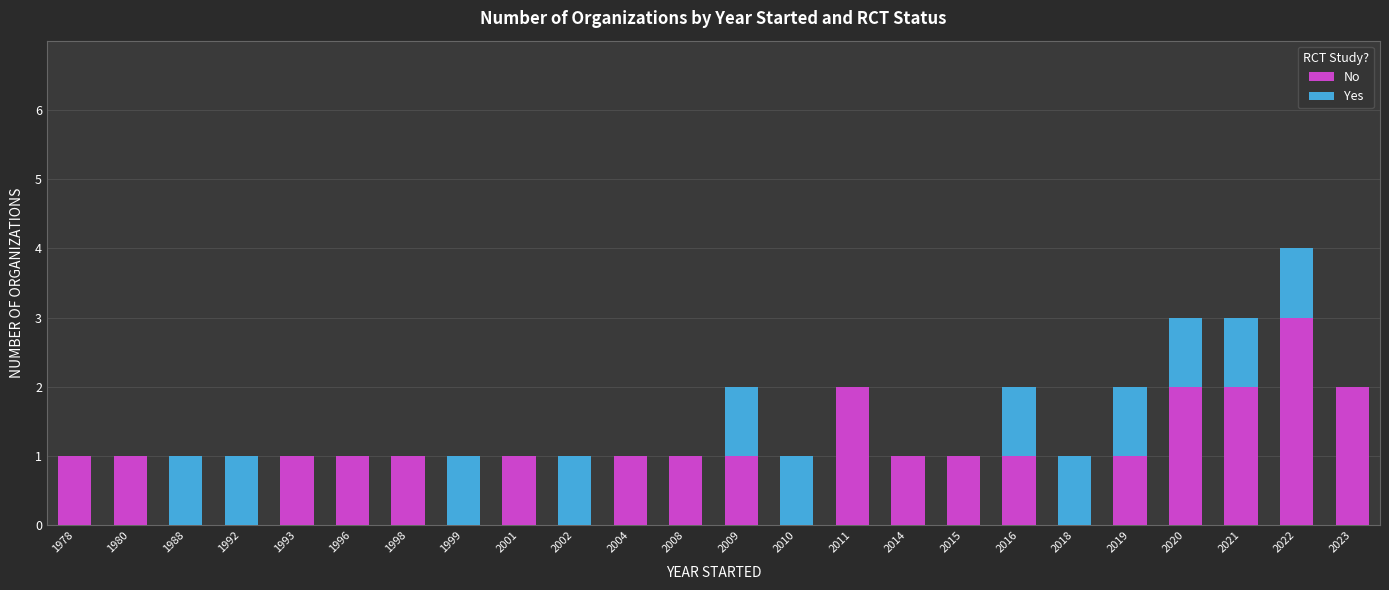

What is the total value across all series at 2021?

3